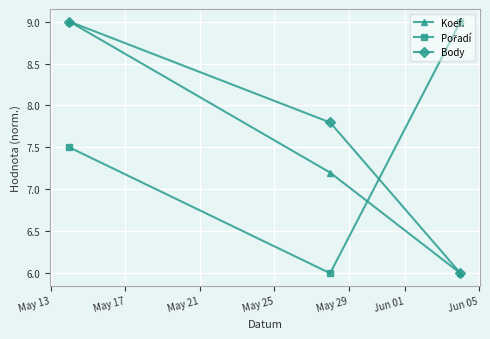

At how many categories does at least one series exceed 7?

3